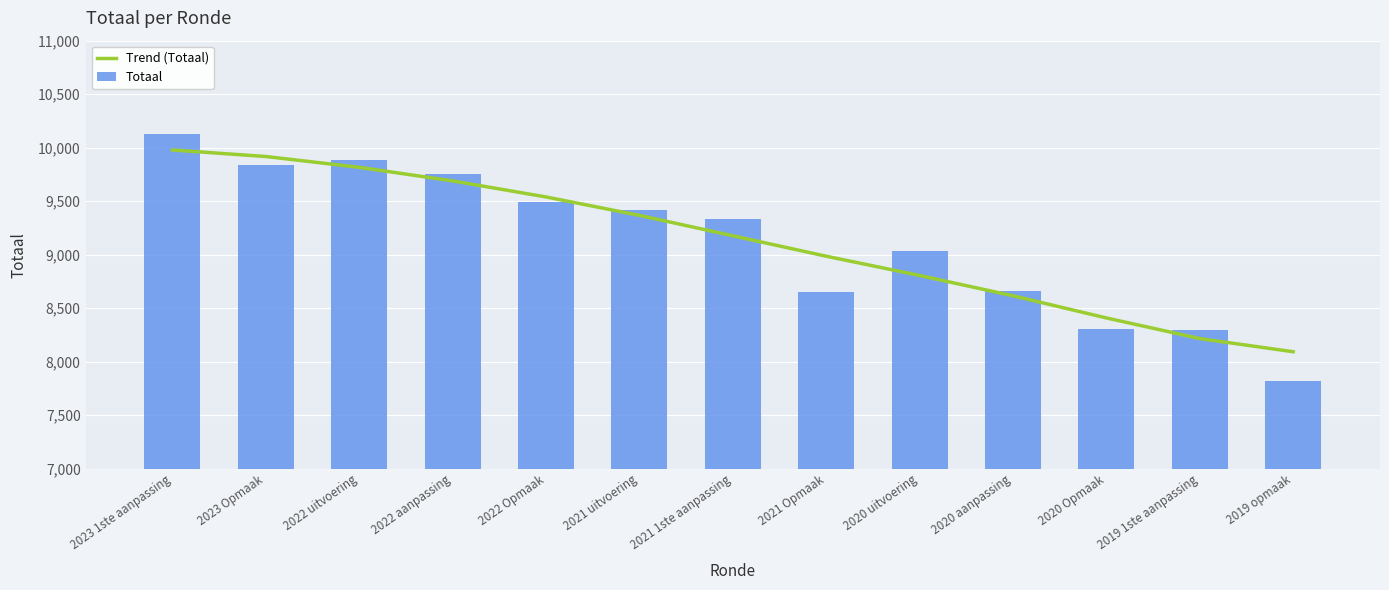

Is it true that Trend (Totaal) equals 8408 at 2020 Opmaak?

True